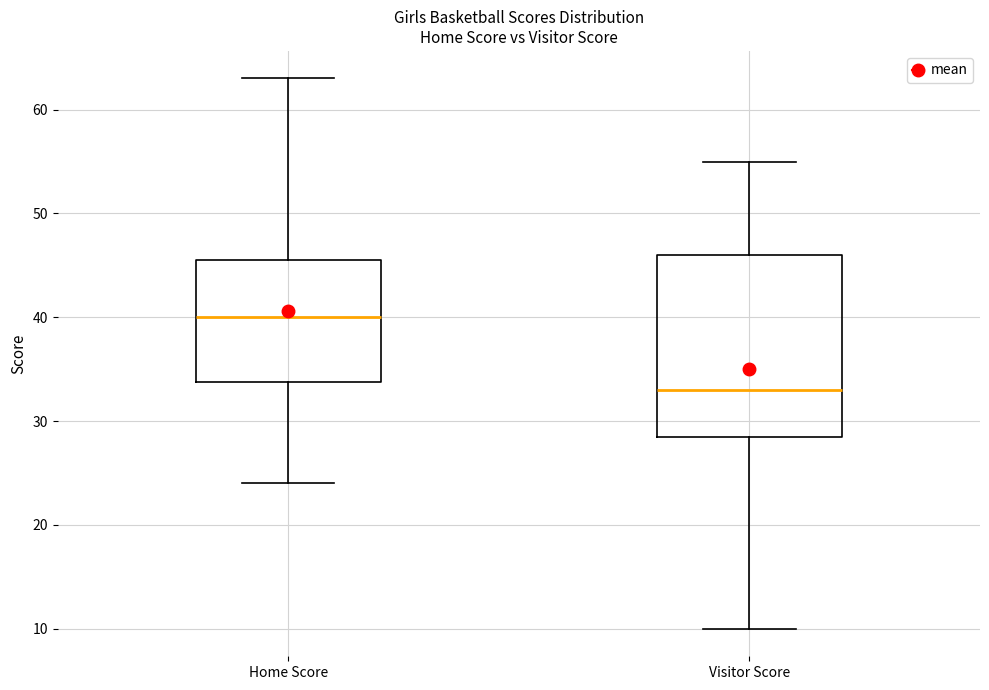

Where does the lower whisker of the box for Visitor Score end on the y-axis? The values are not printed on the chart, so give them approximately, as read against the axis.

10